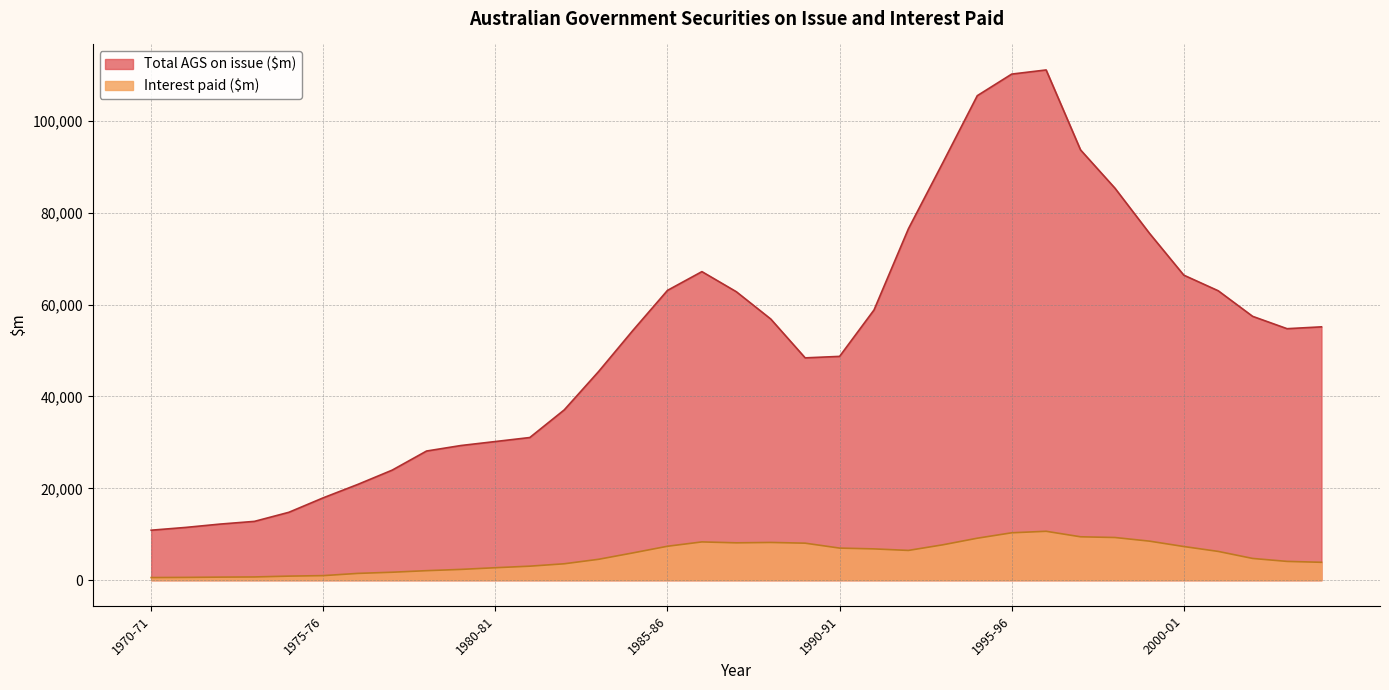

Is the value of Total AGS on issue ($m) at 1980-81 greater than the value of Interest paid ($m) at 1992-93?

Yes